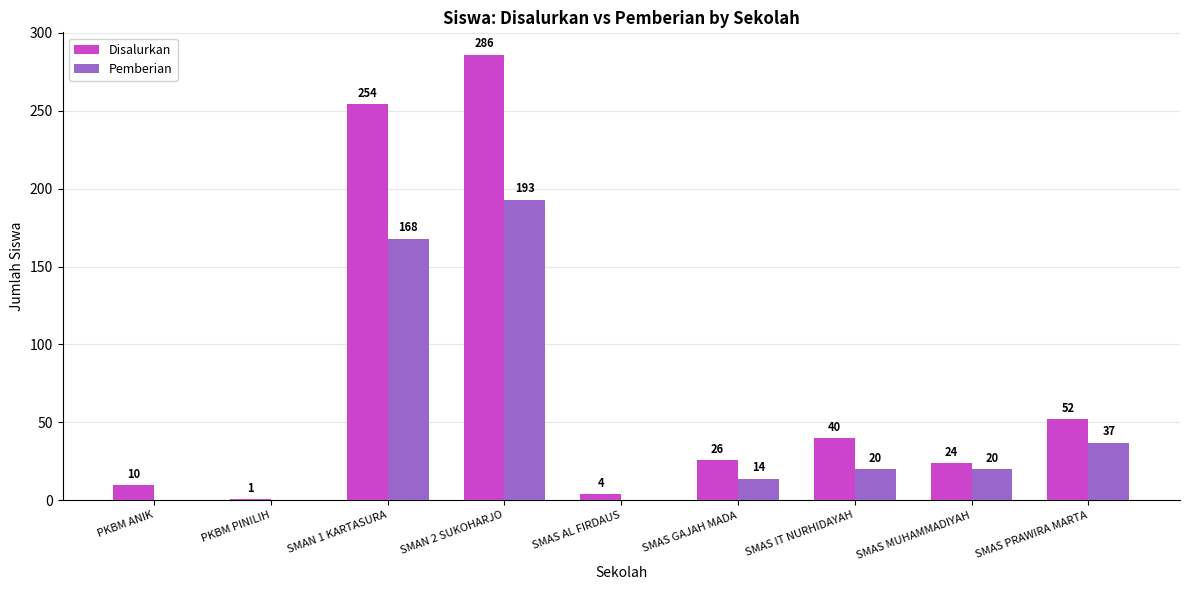

At which category is the sum across all series the highest?

SMAN 2 SUKOHARJO